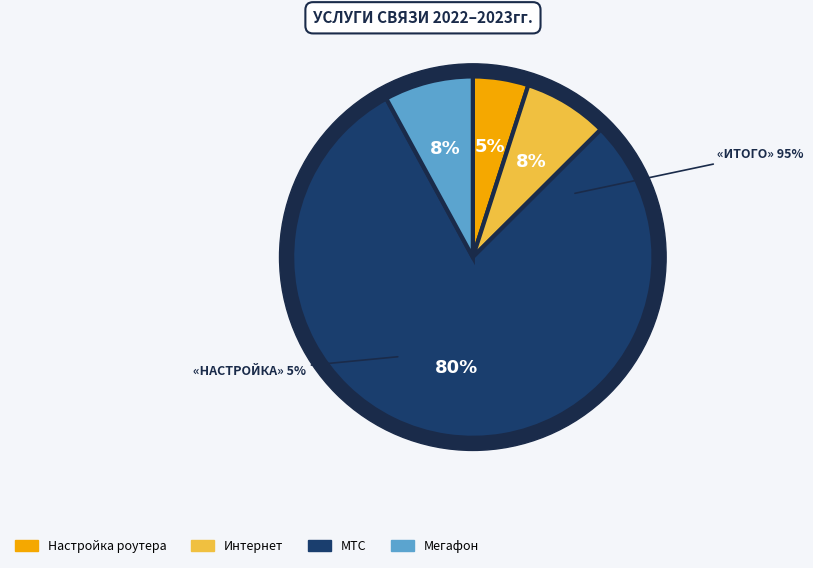

To the nearest percent, what is the combined percentage of Мегафон and Интернет?

16%